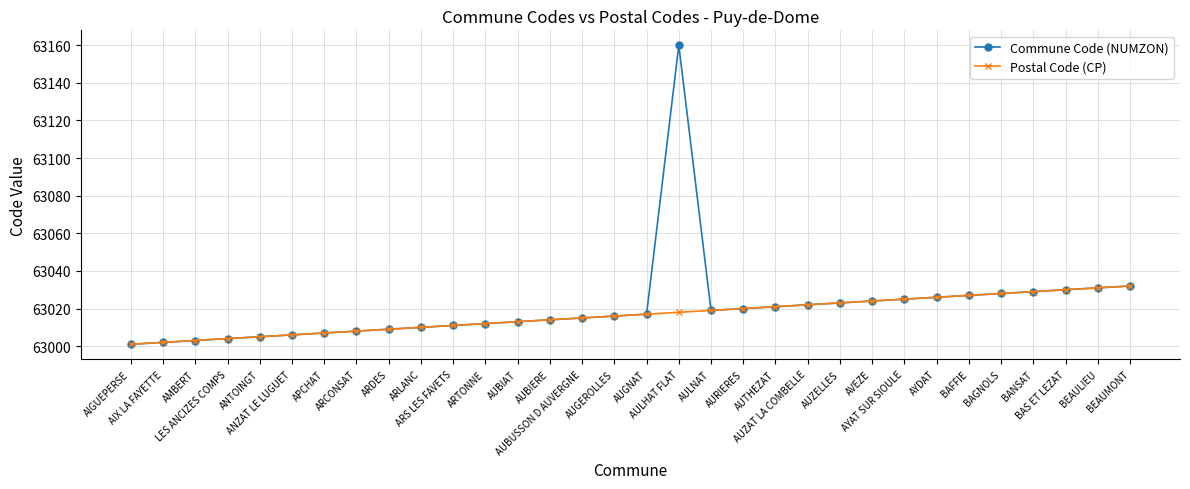

Reading right to left, list all the values displayed in this chart.

Commune Code (NUMZON): 63032	63031	63030	63029	63028	63027	63026	63025	63024	63023	63022	63021	63020	63019	63160	63017	63016	63015	63014	63013	63012	63011	63010	63009	63008	63007	63006	63005	63004	63003	63002	63001
Postal Code (CP): 63032	63031	63030	63029	63028	63027	63026	63025	63024	63023	63022	63021	63020	63019	63018	63017	63016	63015	63014	63013	63012	63011	63010	63009	63008	63007	63006	63005	63004	63003	63002	63001